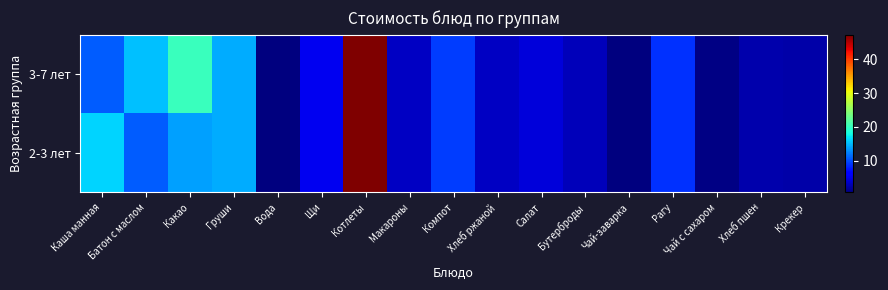

Count the number of categories in the chart.

17